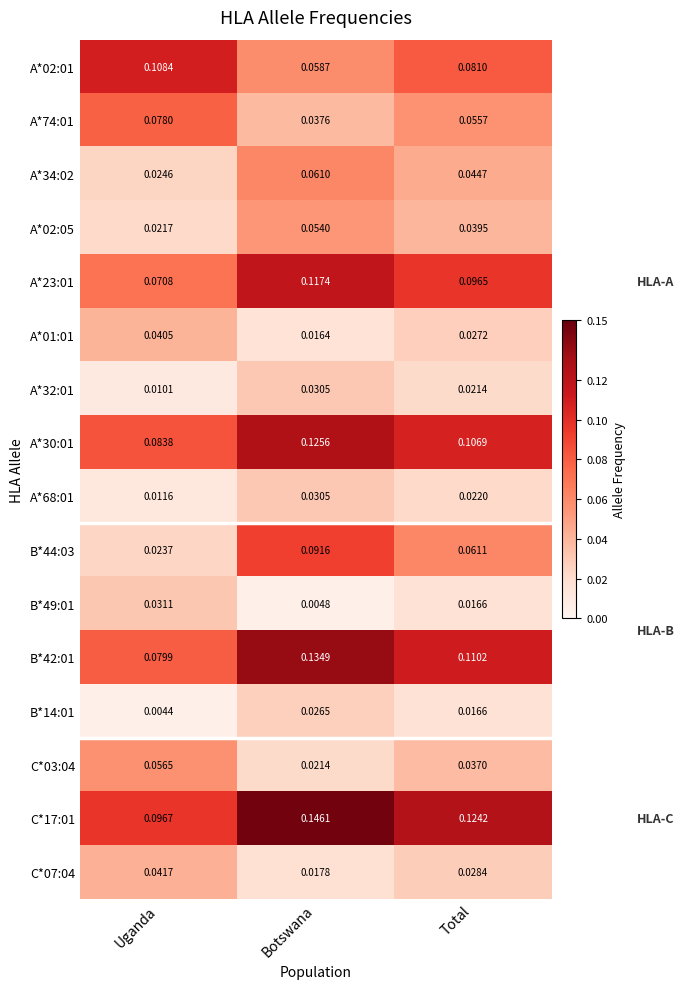

Is the value of A*34:02 at Uganda greater than the value of A*02:01 at Uganda?

No